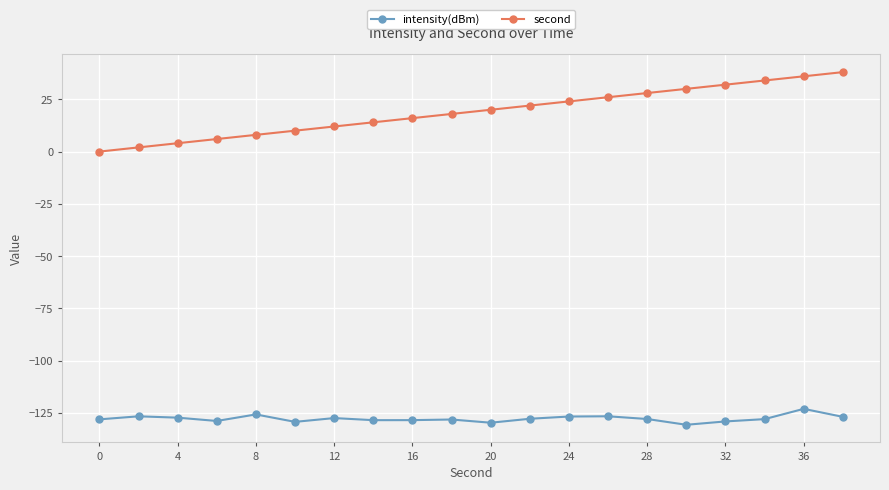

What is the maximum value shown in the chart?

38.0